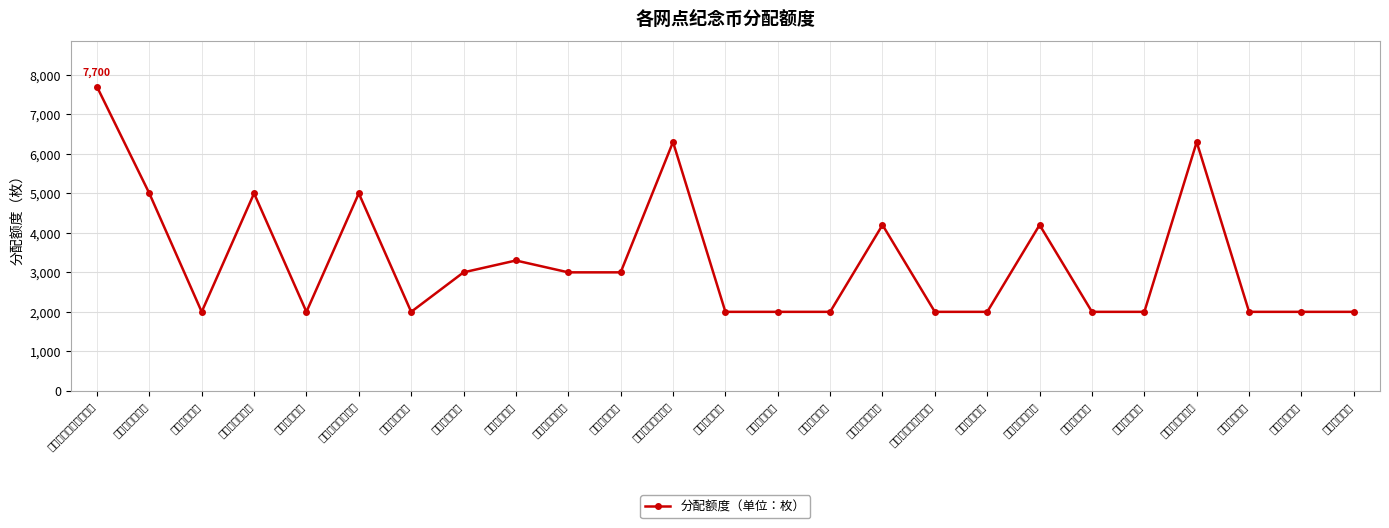

What position from the left is 绍兴崧厦支行?

15